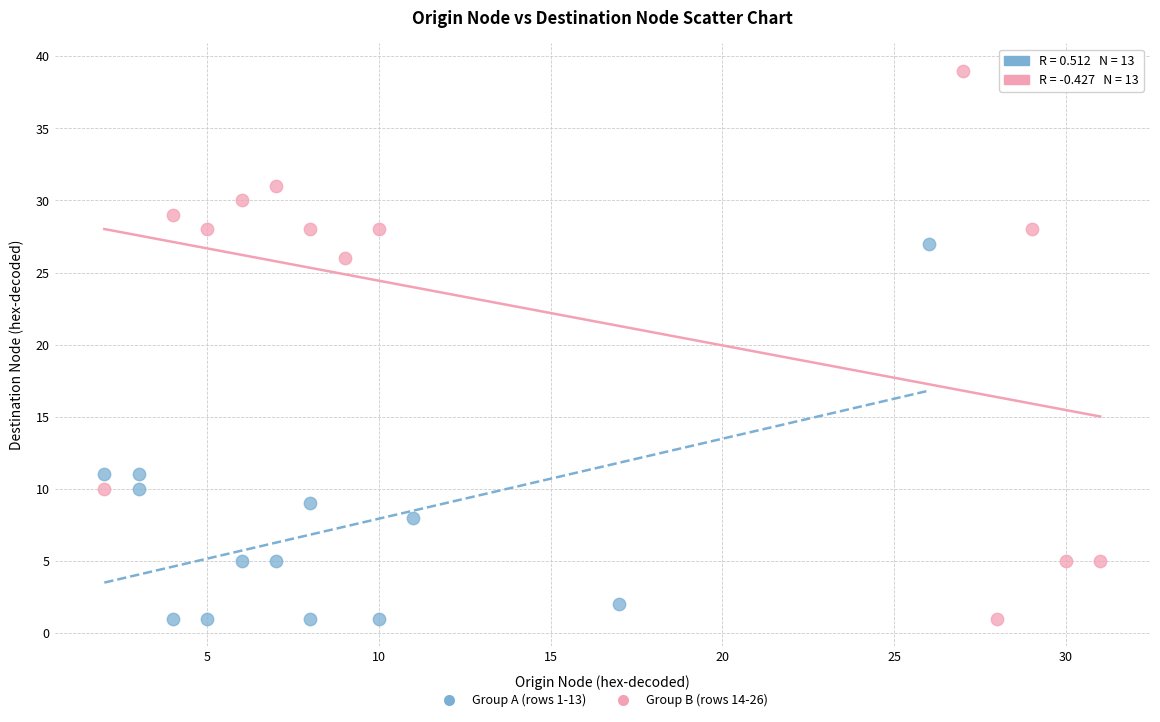

Which series contains the highest Y value?

Group B (rows 14-26)